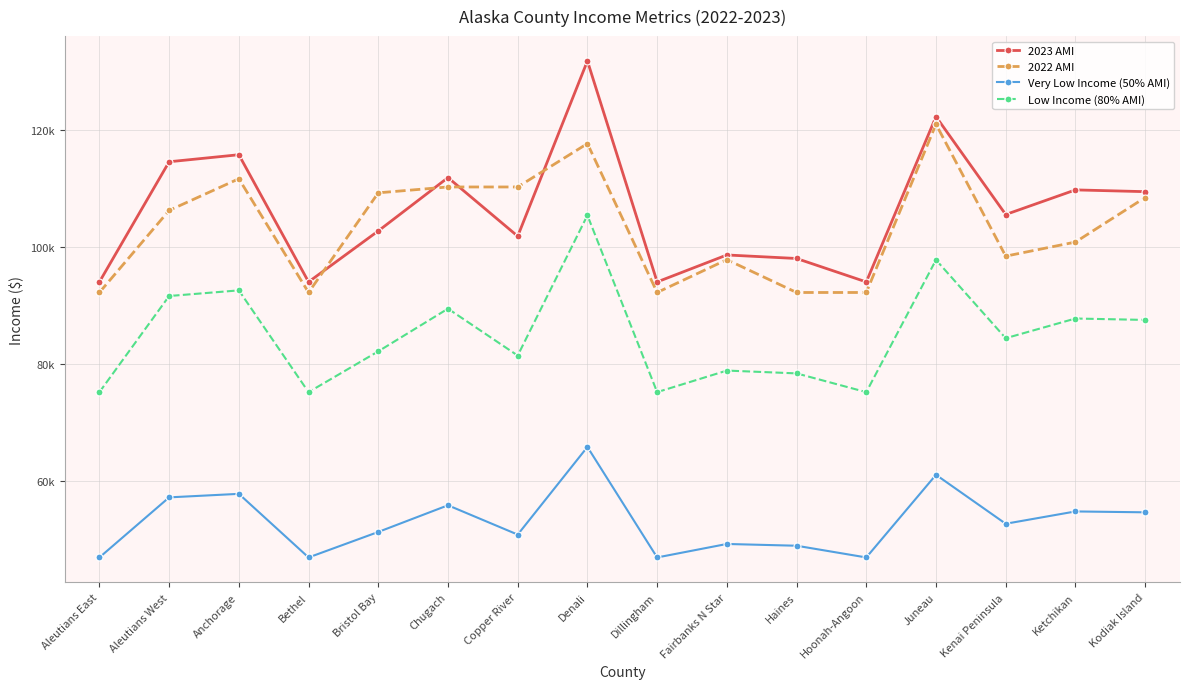

What are all the series names shown in the legend?

2023 AMI, 2022 AMI, Very Low Income (50% AMI), Low Income (80% AMI)